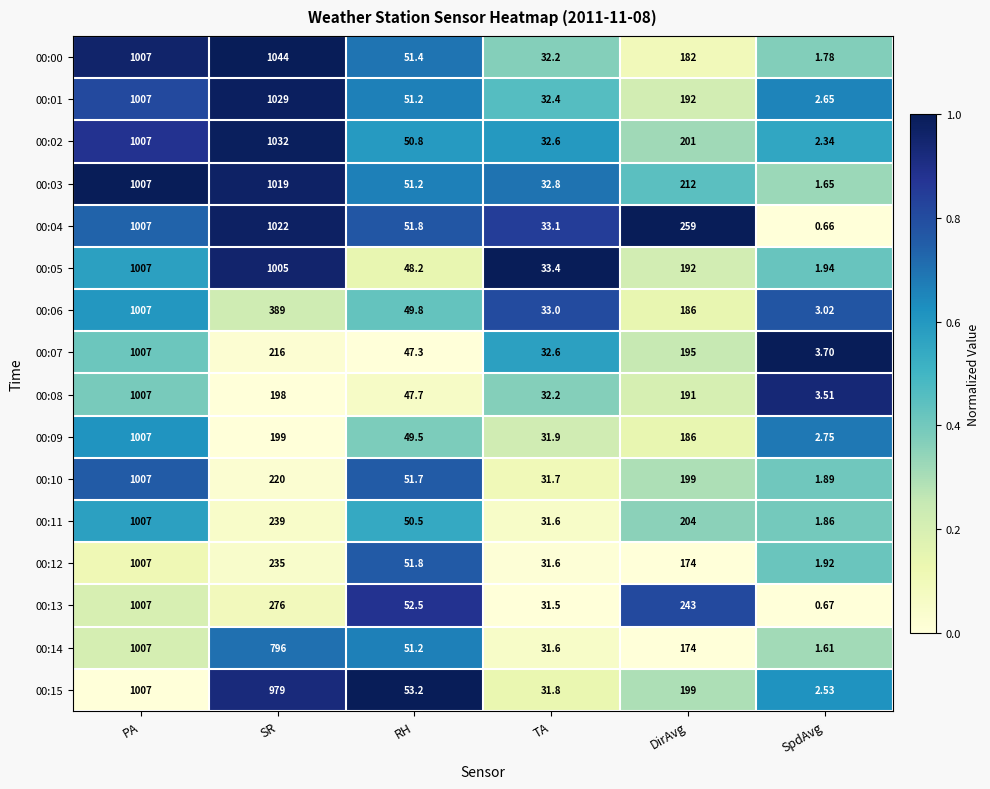

At which category is the sum across all series the highest?

PA